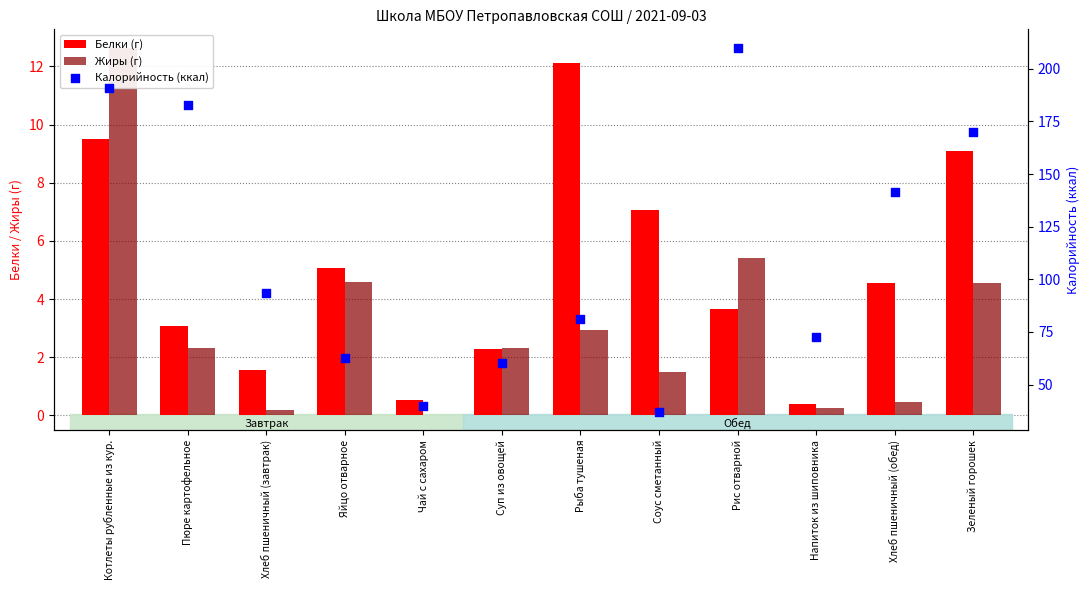

What is the total value across all series at Чай с сахаром?

40.5